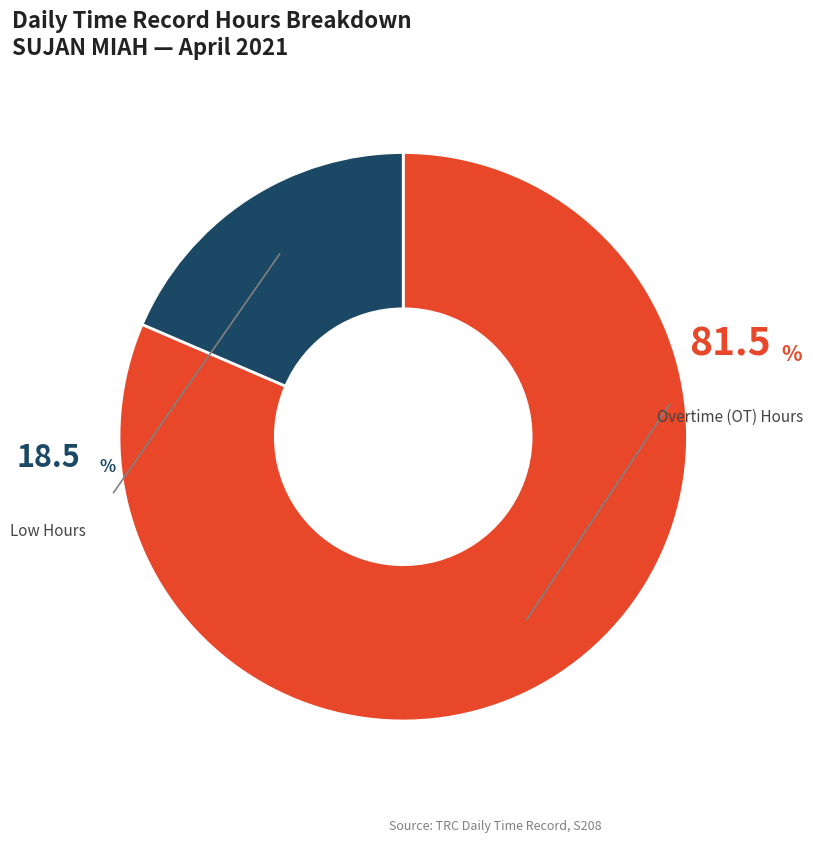

Is there any slice that represents more than half of the pie?

Yes